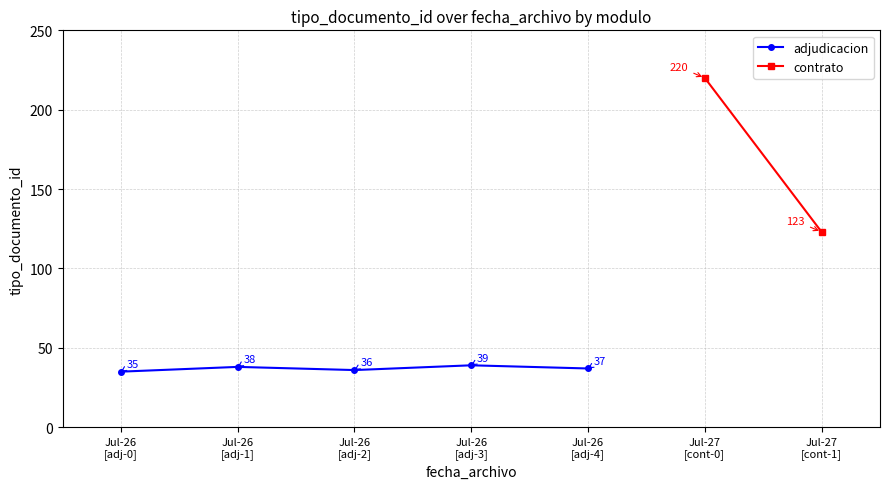

What is the lowest value of the adjudicacion series?

35